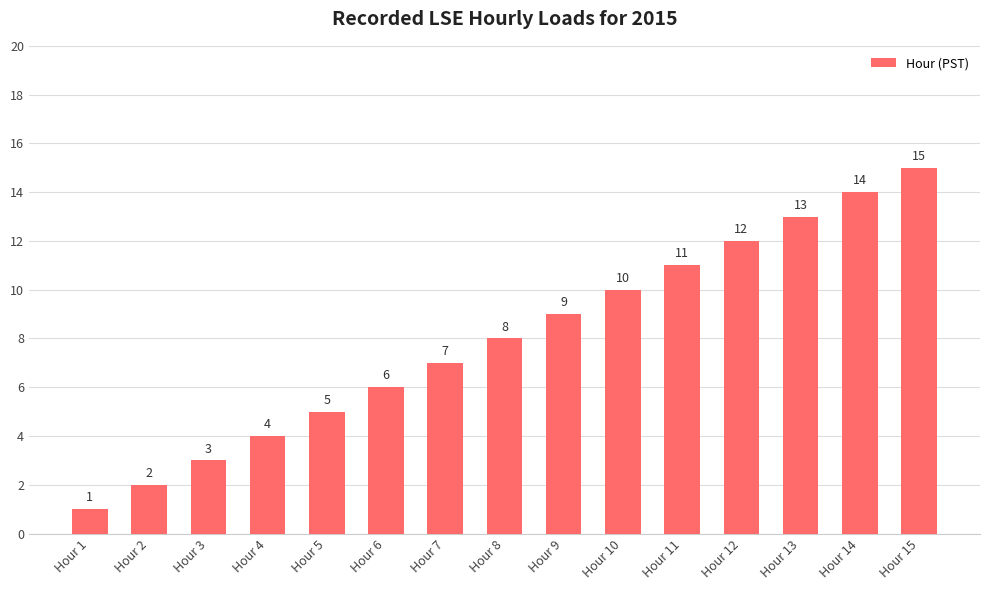

Where is the data nearest to the value 8?

Hour 8